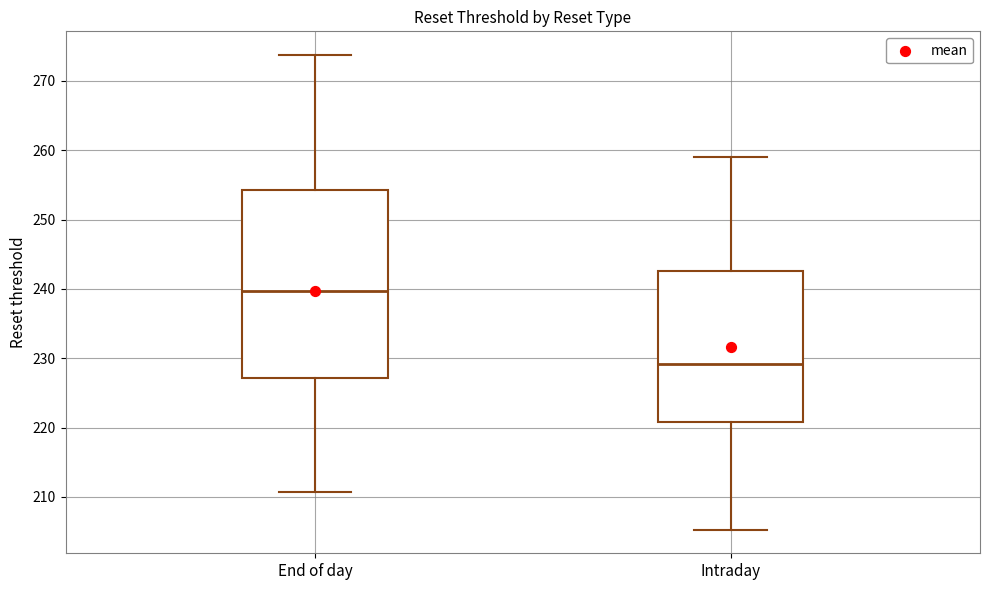

Where does the lower whisker of the box for Intraday end on the y-axis? The values are not printed on the chart, so give them approximately, as read against the axis.

205